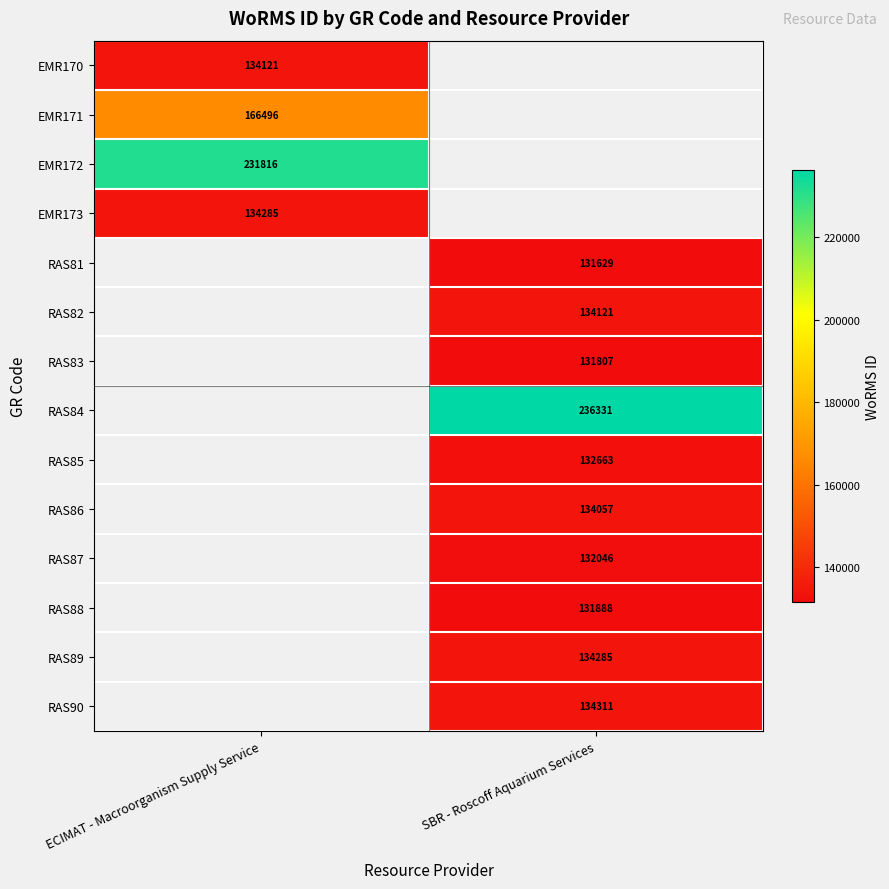

True or false: EMR173 has a value of 134285 at ECIMAT - Macroorganism Supply Service.

True